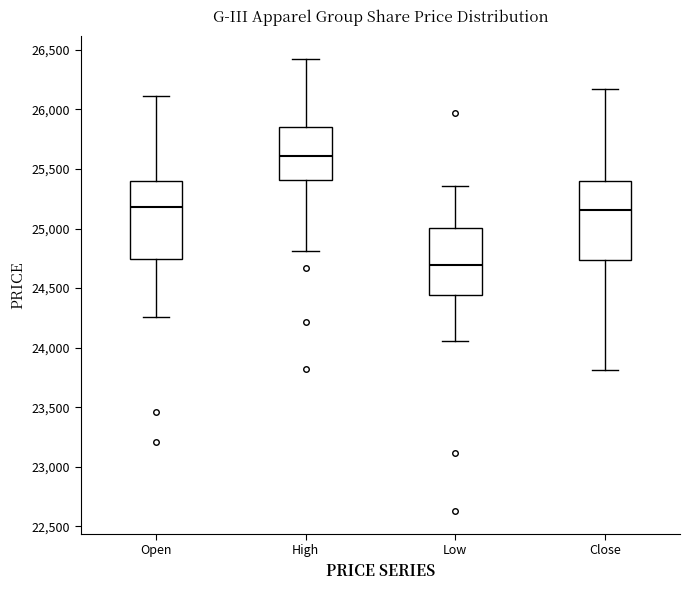

Reading left to right, transcribe this box plot: for each box, give where its median line is, the range the box spans, and where its two whiskers end, as read against the y-axis. The values are not printed on the chart, so give them approximately, as read against the axis.

Open: median 25200, box 24750 to 25400, whiskers 24250 to 26100
High: median 25600, box 25400 to 25850, whiskers 24800 to 26400
Low: median 24700, box 24450 to 25000, whiskers 24050 to 25350
Close: median 25150, box 24750 to 25400, whiskers 23800 to 26150